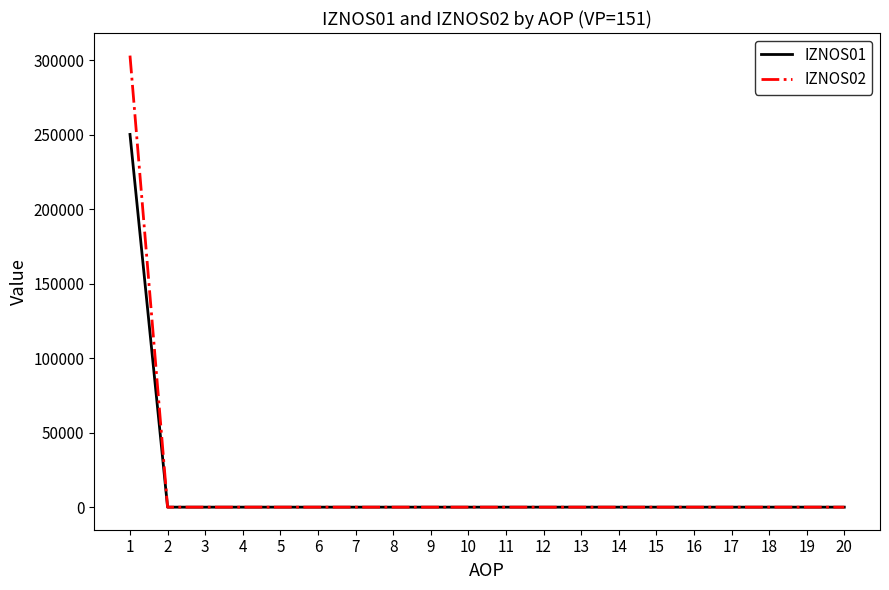

Rank the series by their maximum value, from lowest to highest.

IZNOS01, IZNOS02